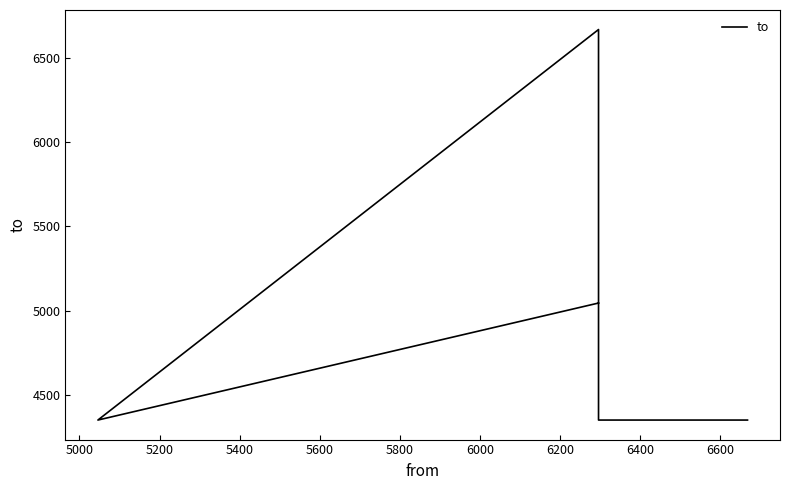

What is the sum of all values?

24770